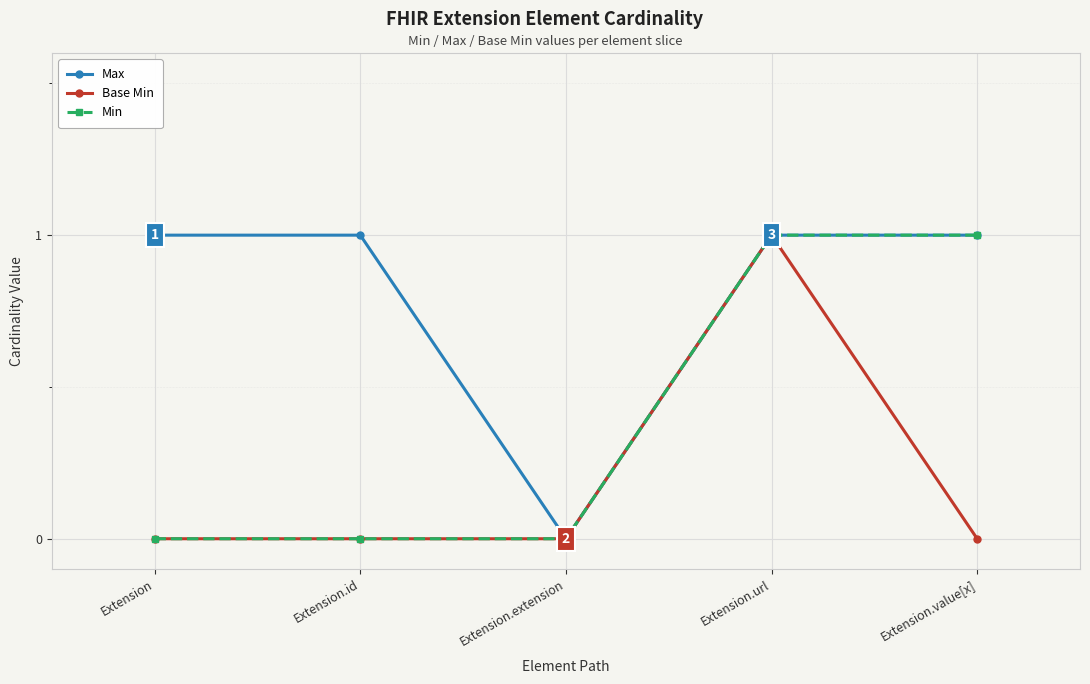

Count the number of categories in the chart.

5